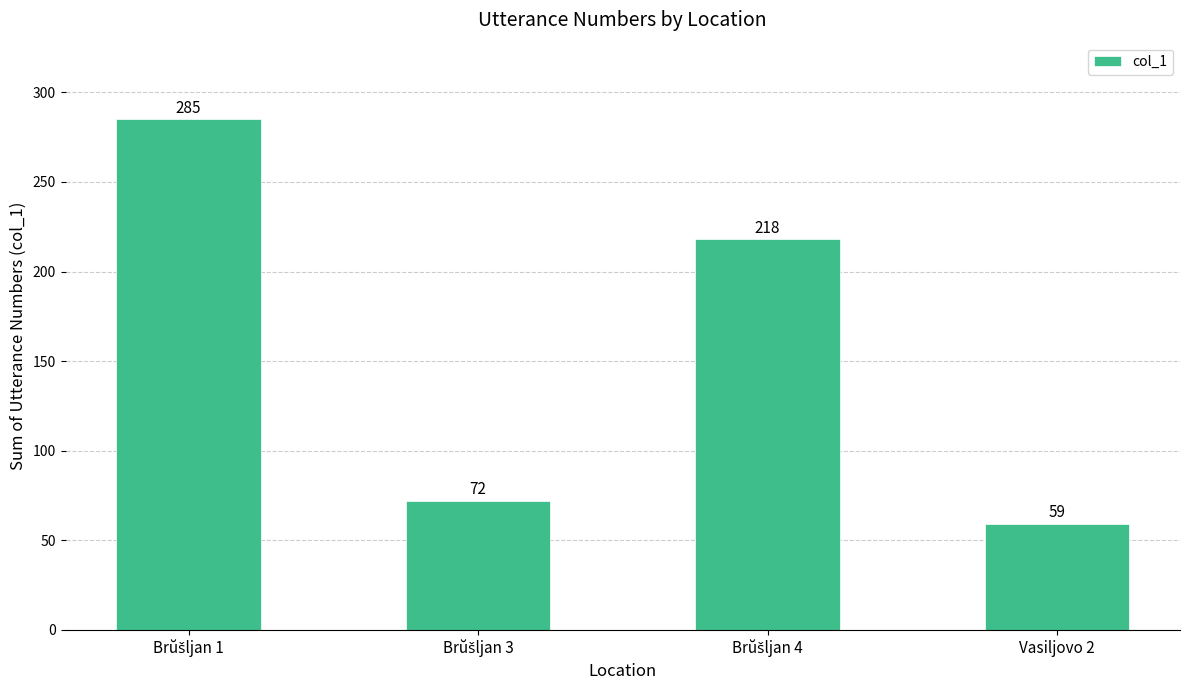

What position from the right is Vasiljovo 2?

1